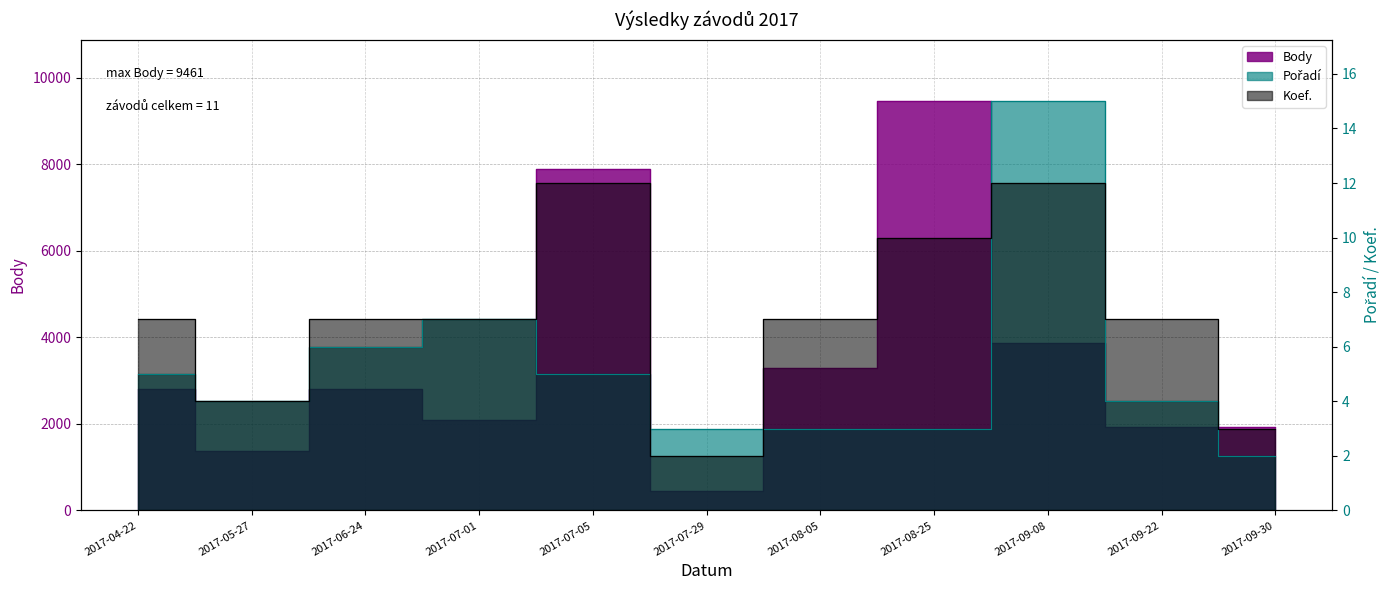

The value of Pořadí at 2017-07-29 is 5. True or false?

False